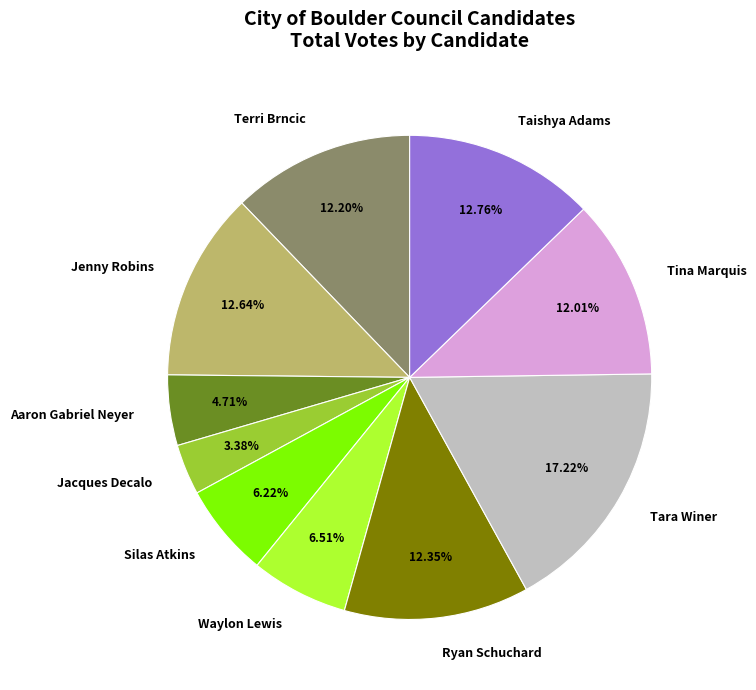

What is the largest slice in the pie chart?

Tara Winer